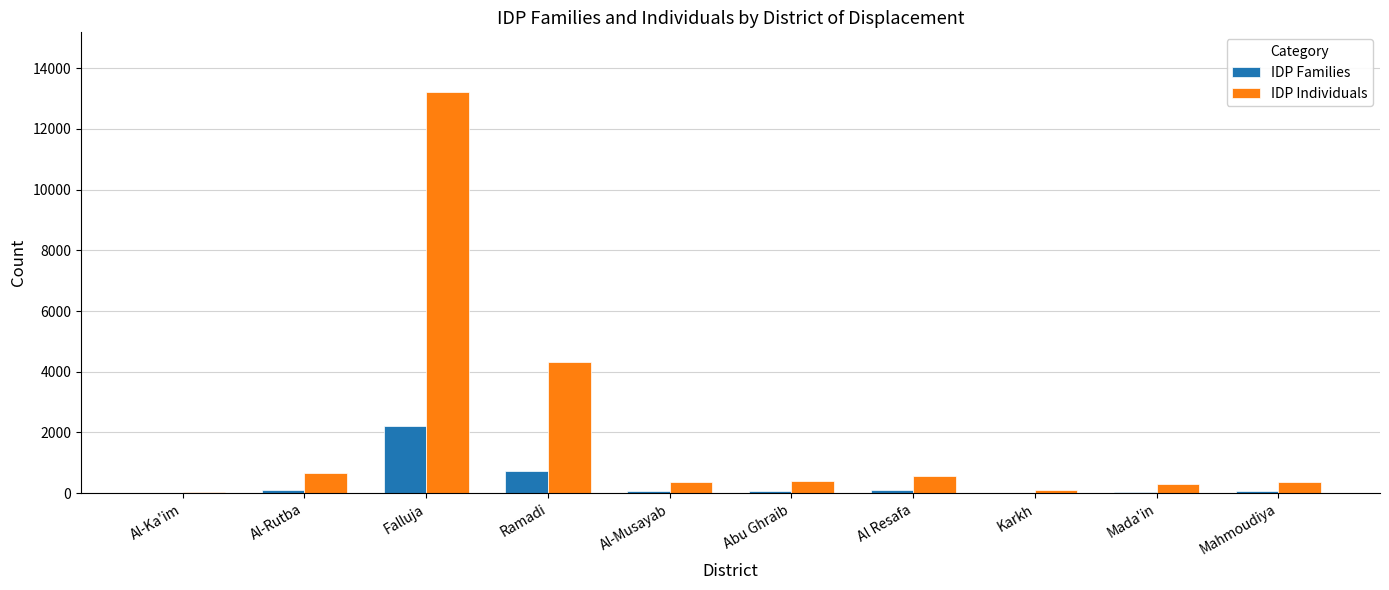

Which series changed the most between Ramadi and Al-Musayab?

IDP Individuals